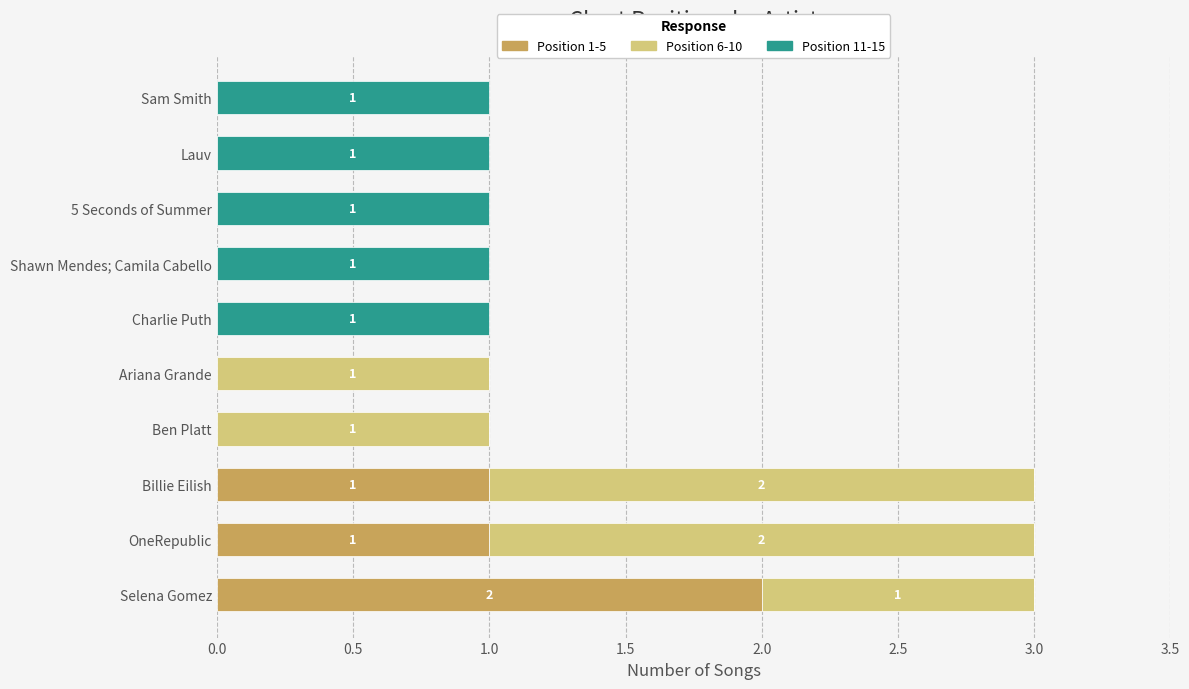

Is it true that Position 1-5 equals 0 at 5 Seconds of Summer?

True